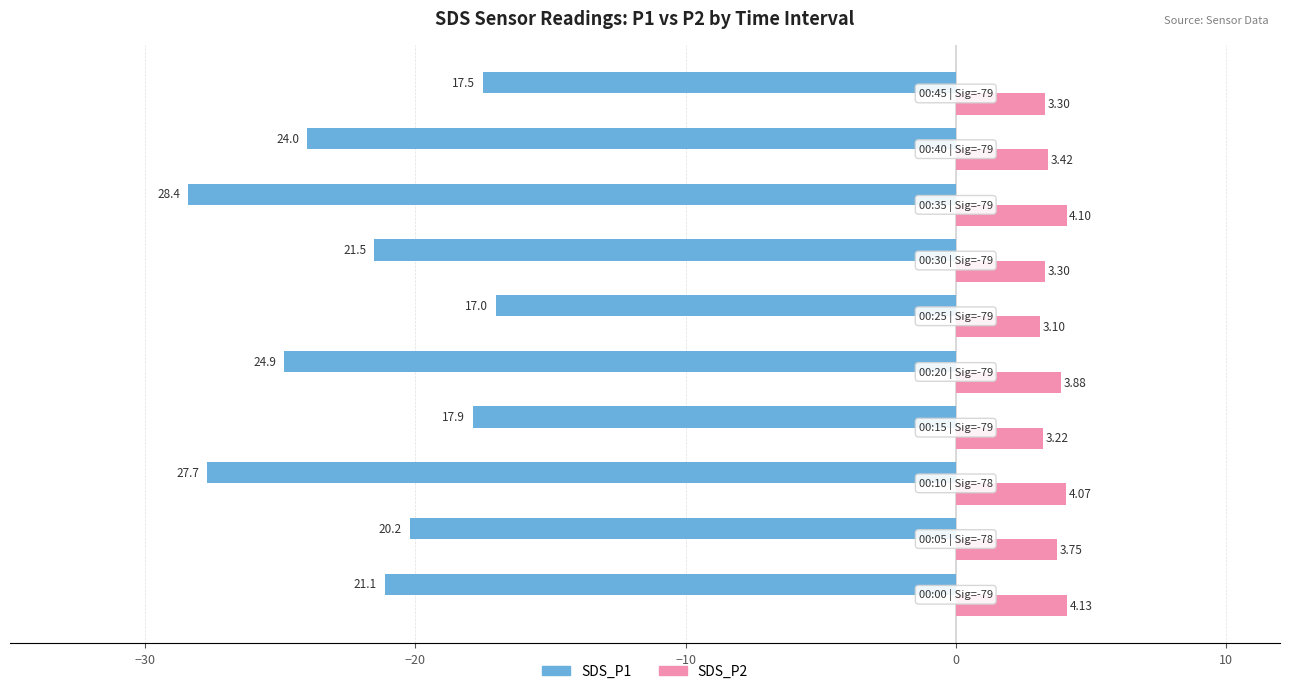

What are all the series names shown in the legend?

SDS_P1, SDS_P2